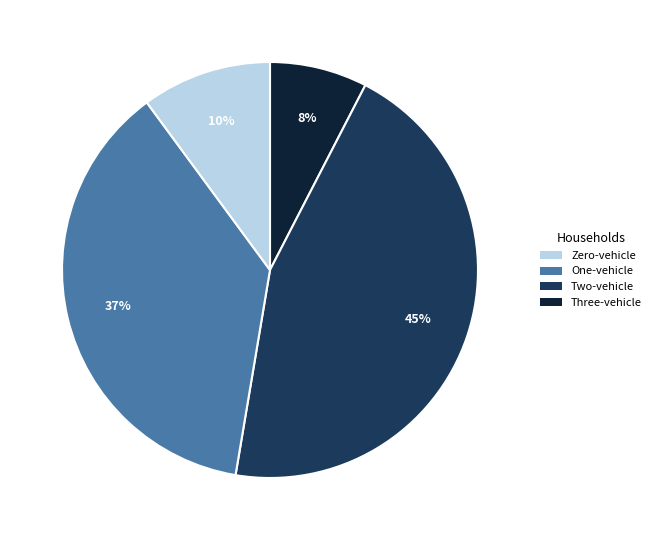

To the nearest percent, what is the average slice percentage?

25%